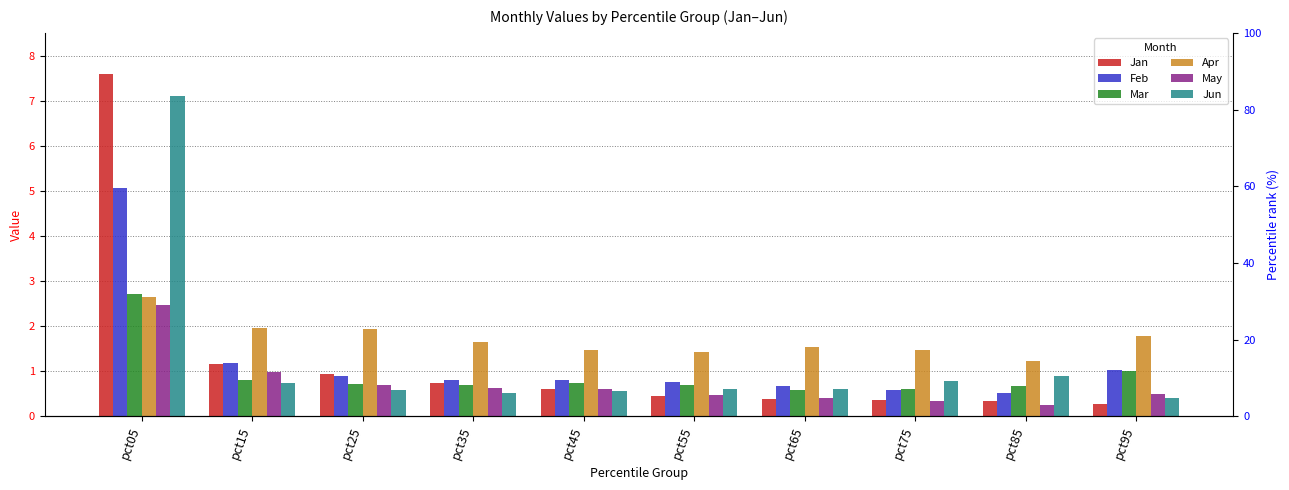

Which series has the largest total across all categories?

Apr